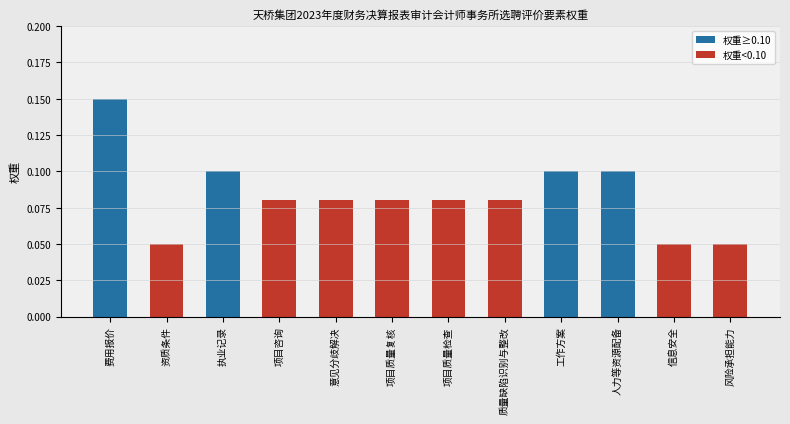

What is the sum of all values?

1.0